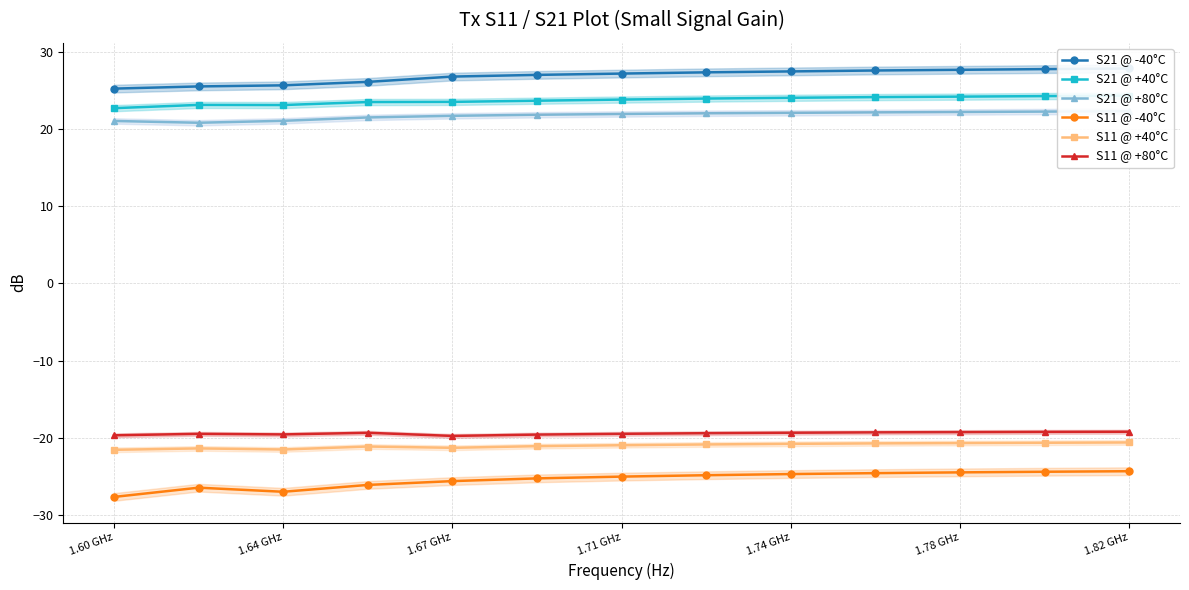

What is the lowest value of the S11 @ +80°C series?

-19.8